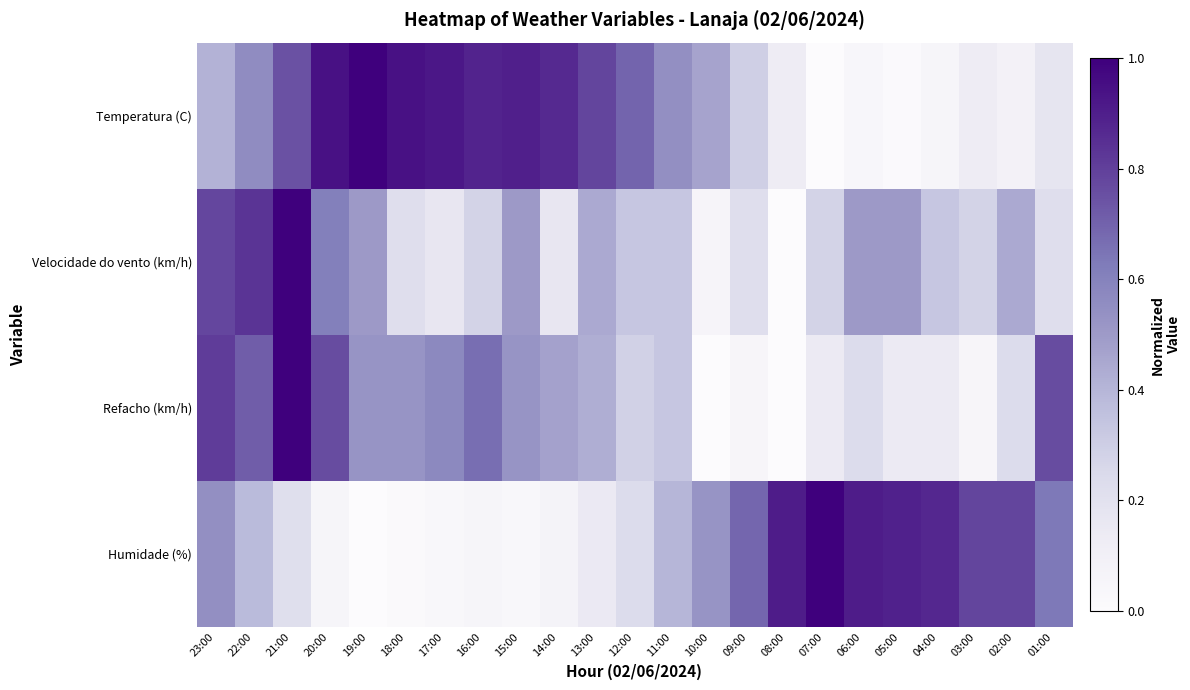

Reading left to right, transcribe all the data shown in this chart.

Temperatura (C): 23:00=0.4	22:00=0.6	21:00=0.7	20:00=0.9	19:00=1.0	18:00=0.9	17:00=0.9	16:00=0.9	15:00=0.9	14:00=0.9	13:00=0.8	12:00=0.7	11:00=0.5	10:00=0.5	09:00=0.3	08:00=0.1	07:00=0.0	06:00=0.0	05:00=0.0	04:00=0.1	03:00=0.1	02:00=0.1	01:00=0.2
Velocidade do vento (km/h): 23:00=0.8	22:00=0.8	21:00=1.0	20:00=0.6	19:00=0.5	18:00=0.2	17:00=0.2	16:00=0.3	15:00=0.5	14:00=0.2	13:00=0.4	12:00=0.3	11:00=0.3	10:00=0.1	09:00=0.2	08:00=0.0	07:00=0.3	06:00=0.5	05:00=0.5	04:00=0.3	03:00=0.3	02:00=0.4	01:00=0.2
Refacho (km/h): 23:00=0.8	22:00=0.7	21:00=1.0	20:00=0.8	19:00=0.5	18:00=0.5	17:00=0.6	16:00=0.7	15:00=0.5	14:00=0.5	13:00=0.4	12:00=0.3	11:00=0.3	10:00=0.0	09:00=0.0	08:00=0.0	07:00=0.1	06:00=0.2	05:00=0.1	04:00=0.1	03:00=0.0	02:00=0.2	01:00=0.8
Humidade (%): 23:00=0.5	22:00=0.4	21:00=0.2	20:00=0.1	19:00=0.0	18:00=0.0	17:00=0.0	16:00=0.1	15:00=0.0	14:00=0.1	13:00=0.1	12:00=0.2	11:00=0.4	10:00=0.5	09:00=0.7	08:00=0.9	07:00=1.0	06:00=0.9	05:00=0.9	04:00=0.9	03:00=0.8	02:00=0.8	01:00=0.6